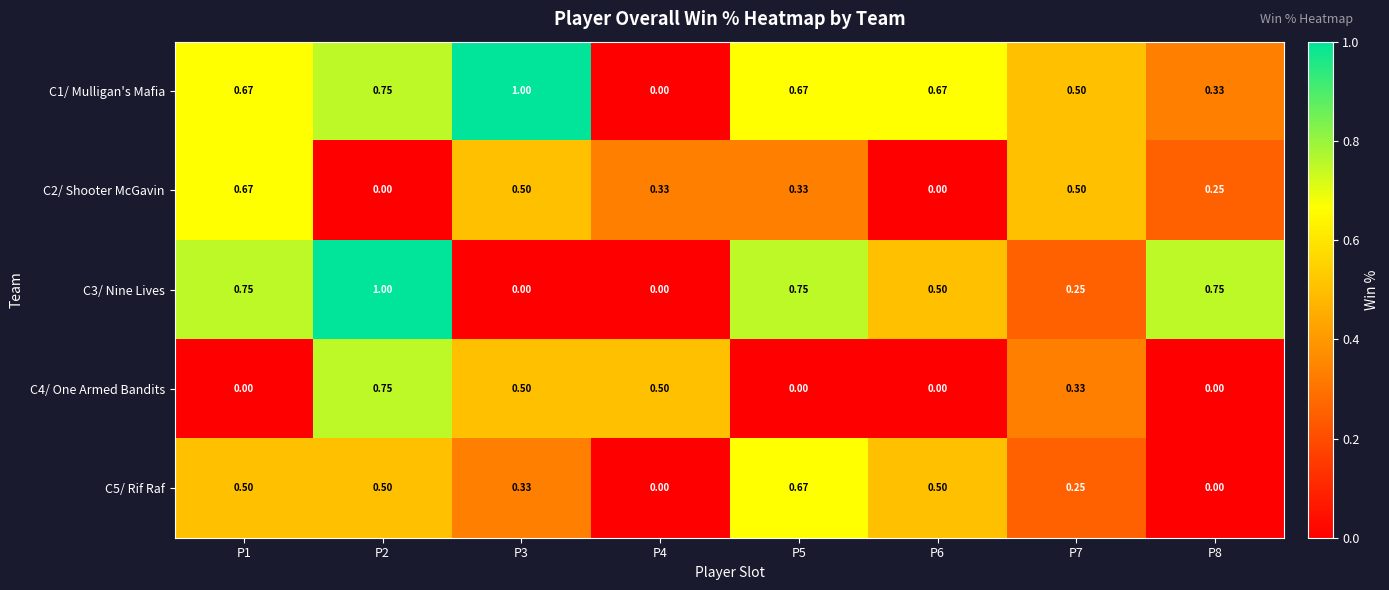

How many values in C5/ Rif Raf are above zero?

6